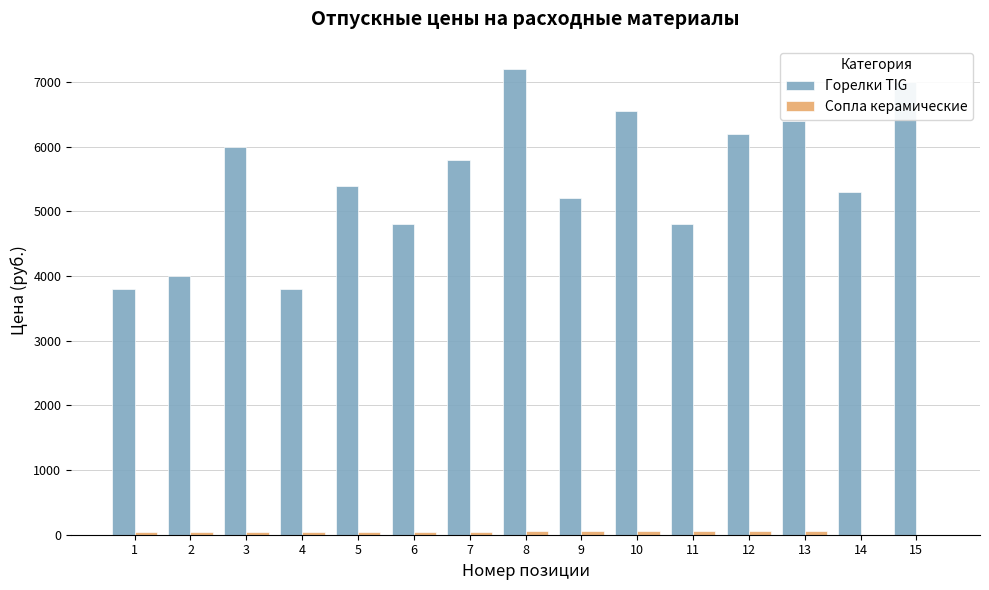

What is the maximum value shown in the chart?

7200